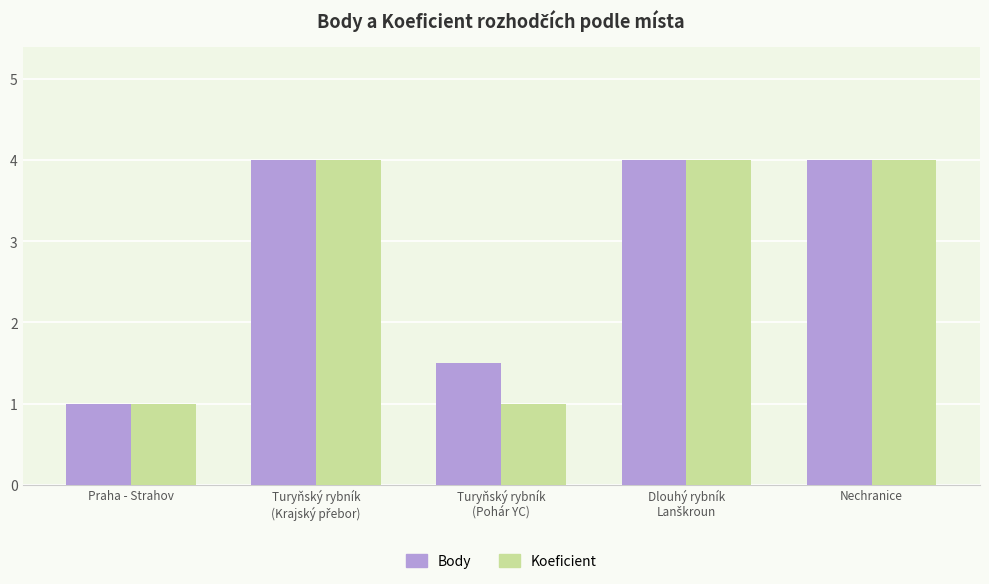

The value of Body at Nechranice is 4.0. True or false?

True